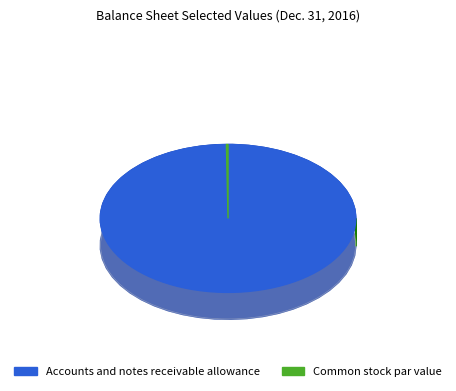

What is the majority slice?

Accounts and notes receivable allowance